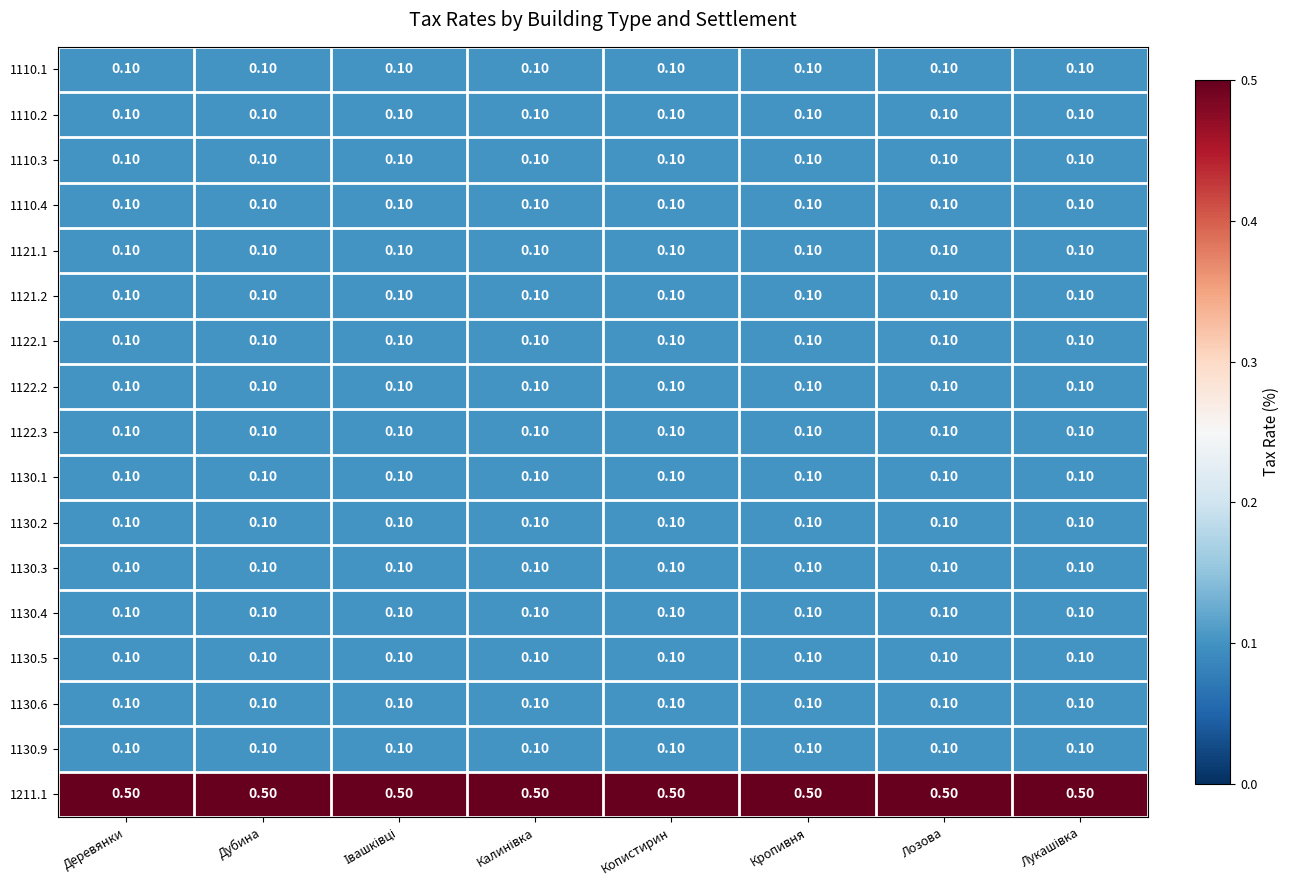

Which series has the largest total across all categories?

1211.1